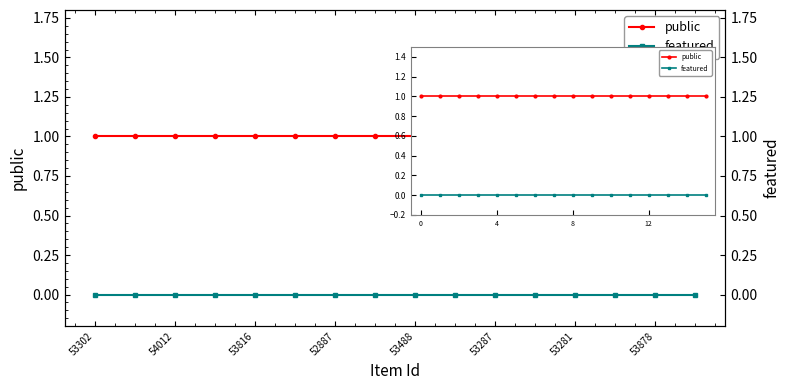

True or false: public has more than 0 interior local peaks.

False